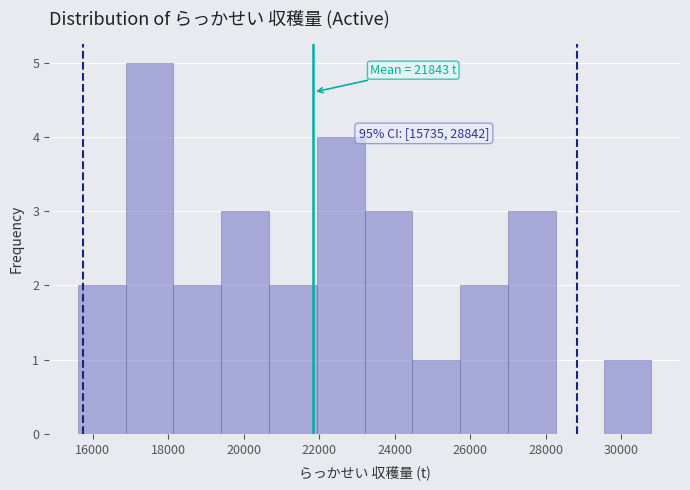

Over which range of the x-axis is the bar tallest?

16800 to 18200